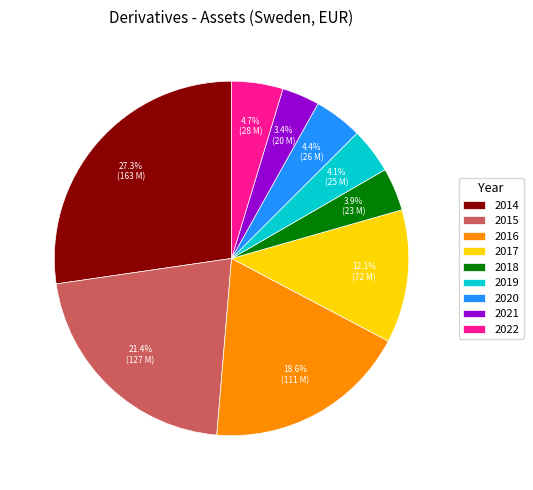

Between 2016 and 2022, which is larger?

2016